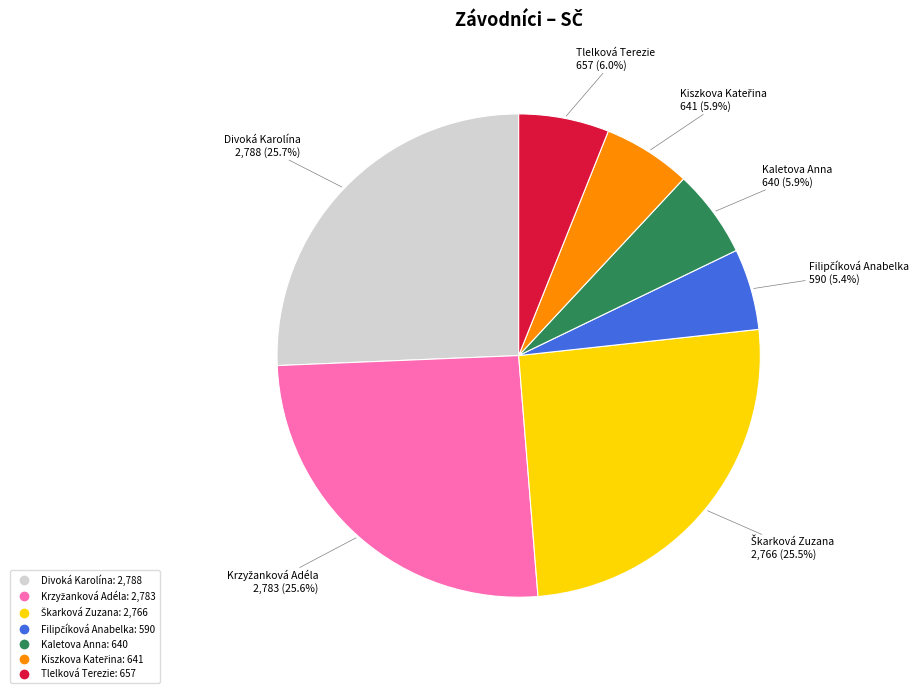

The Divoká Karolína slice represents 26% of the pie. True or false?

True